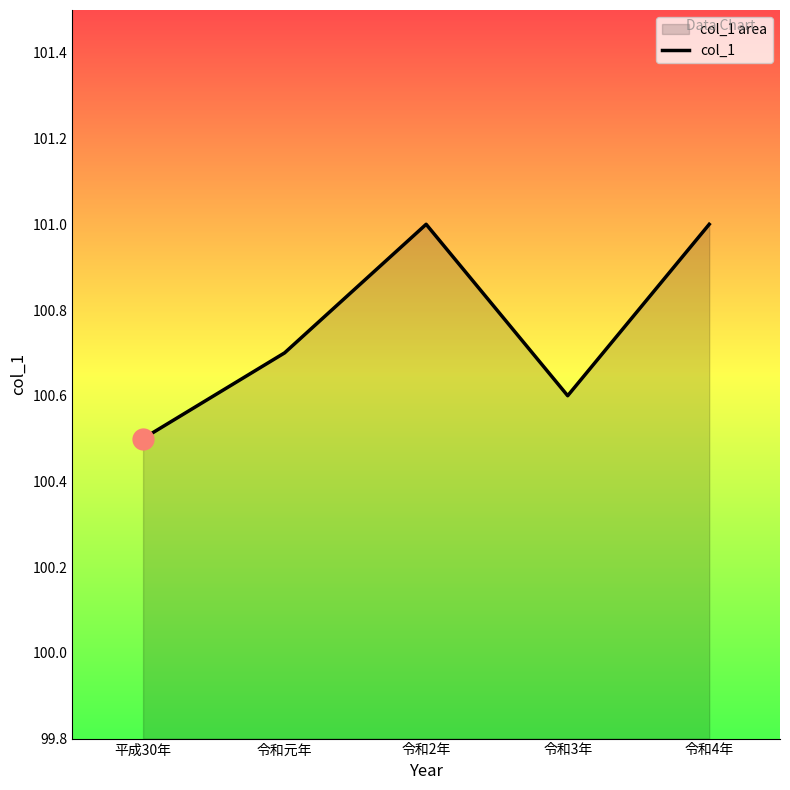

What is the sum of the values at 令和3年 and 令和4年?

201.6